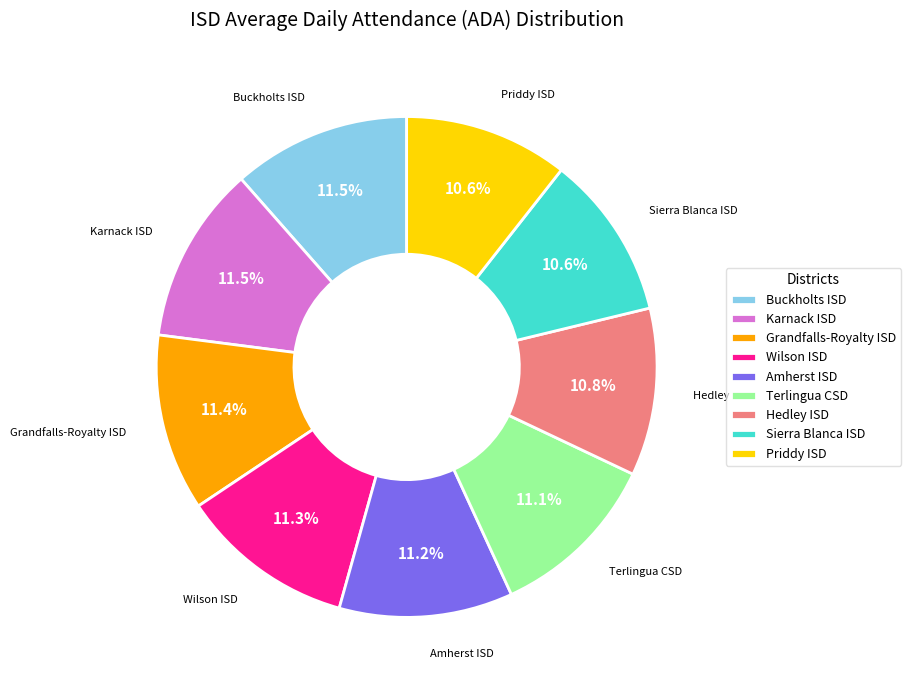

What portion of the pie excludes Sierra Blanca ISD?

89.4%